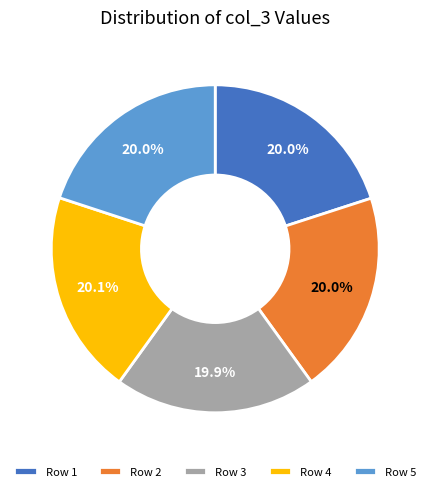

Approximately how many times larger is the value at Row 2 compared to Row 4?

1.0